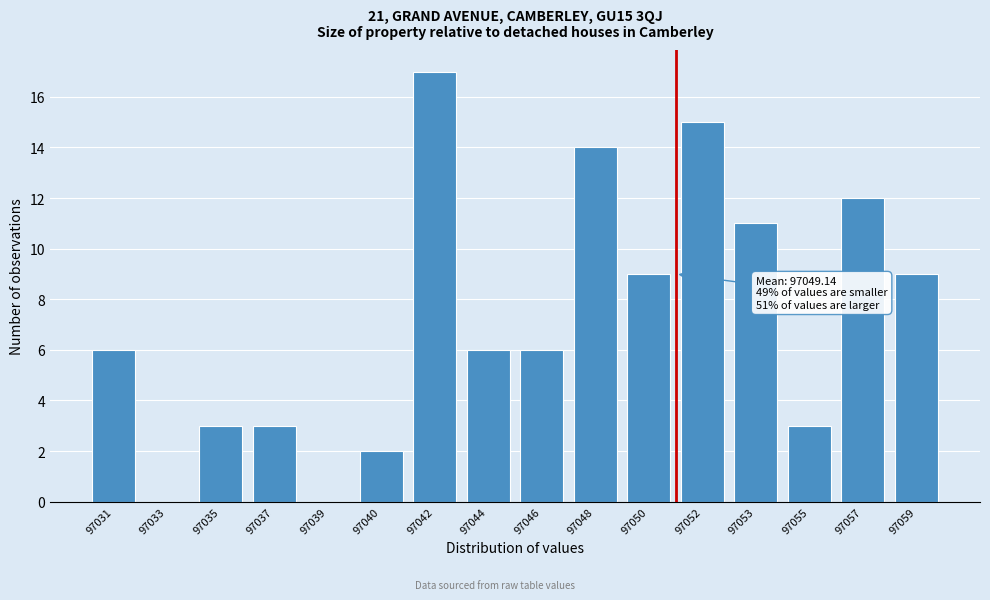

Reading left to right, extract all data points from this chart.

97031=6	97033=0	97035=3	97037=3	97039=0	97040=2	97042=17	97044=6	97046=6	97048=14	97050=9	97052=15	97053=11	97055=3	97057=12	97059=9